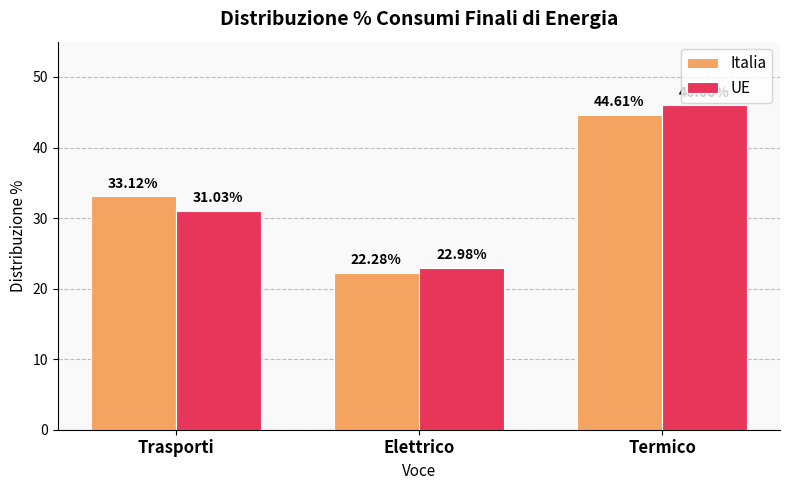

How many categories are shown in the chart?

3